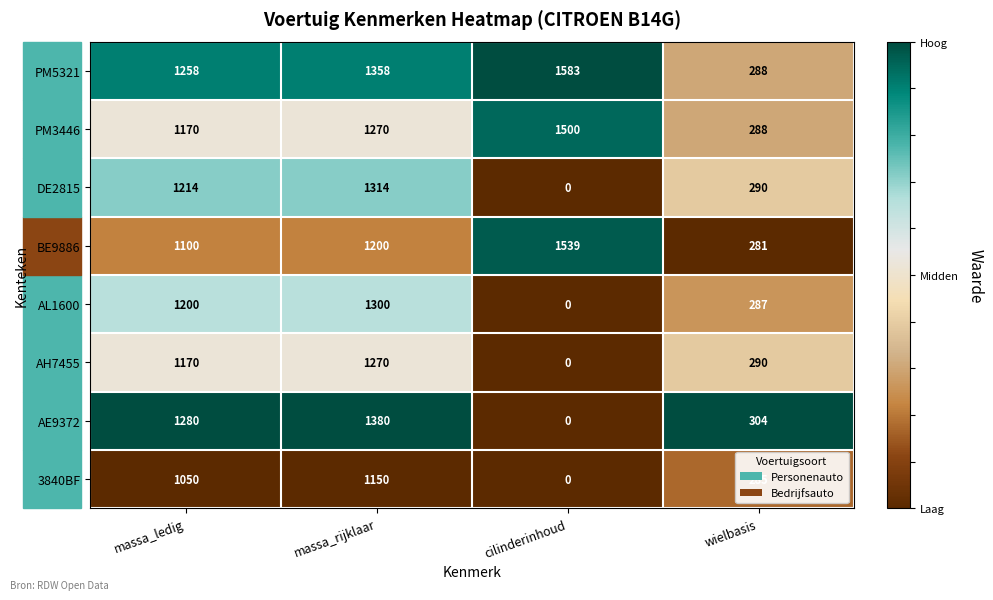

The value of DE2815 at cilinderinhoud is 0. True or false?

True